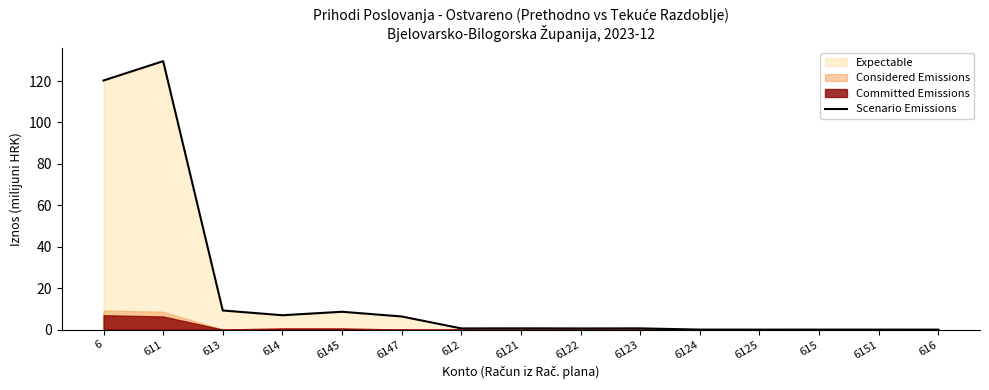

Which label corresponds to the largest value in the chart?

611